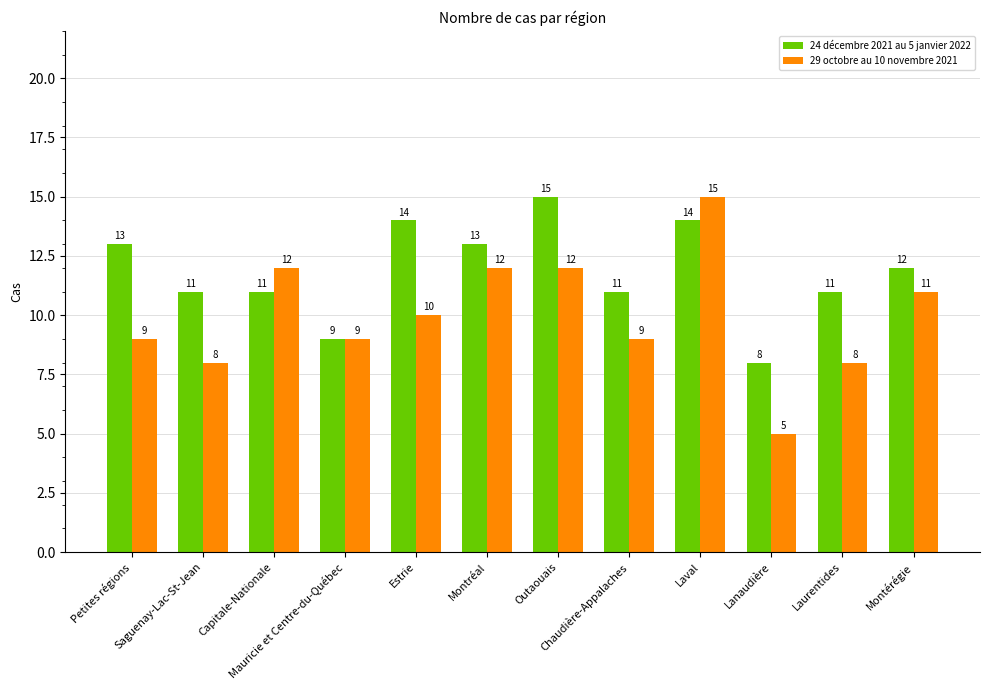

What is the difference between the maximum and second lowest values in the 24 décembre 2021 au 5 janvier 2022 series?

6